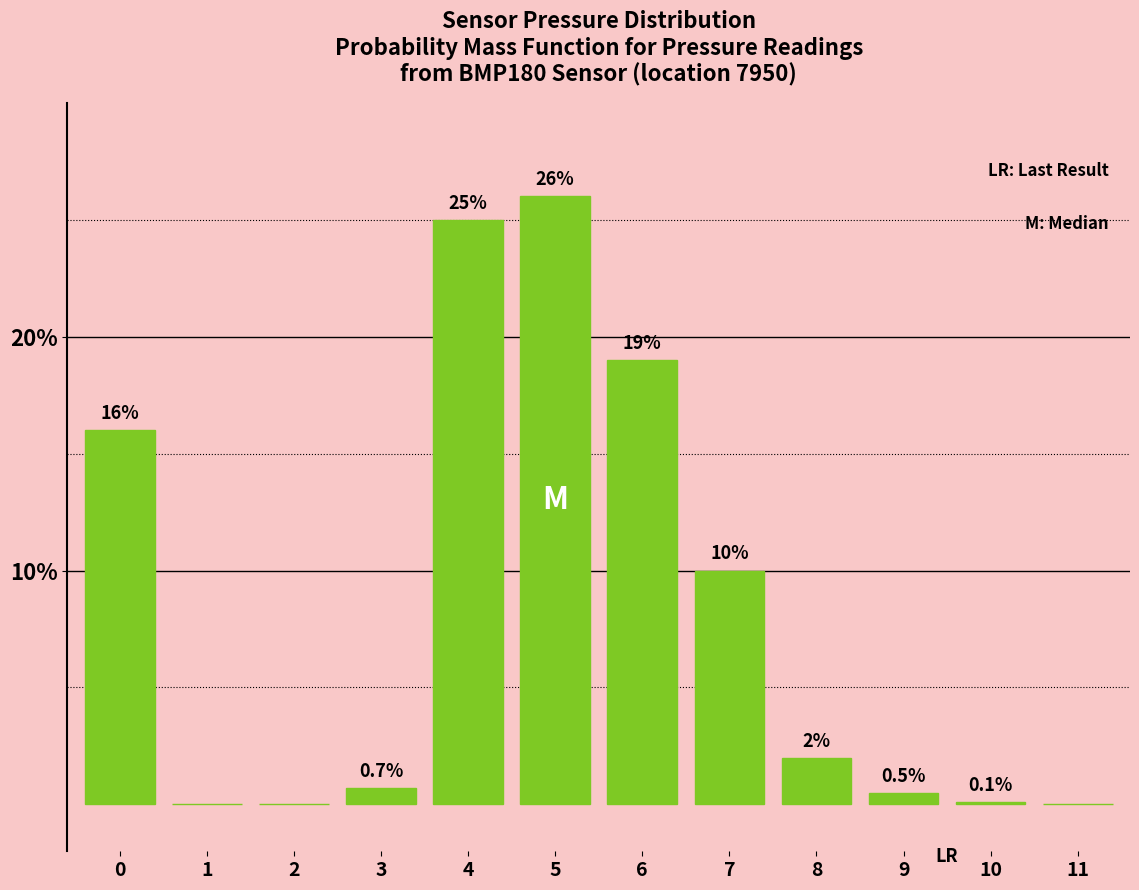

Reading left to right, list all the values displayed in this chart.

0=16.0	1=0.0	2=0.0	3=0.7	4=25.0	5=26.0	6=19.0	7=10.0	8=2.0	9=0.5	10=0.1	11=0.0